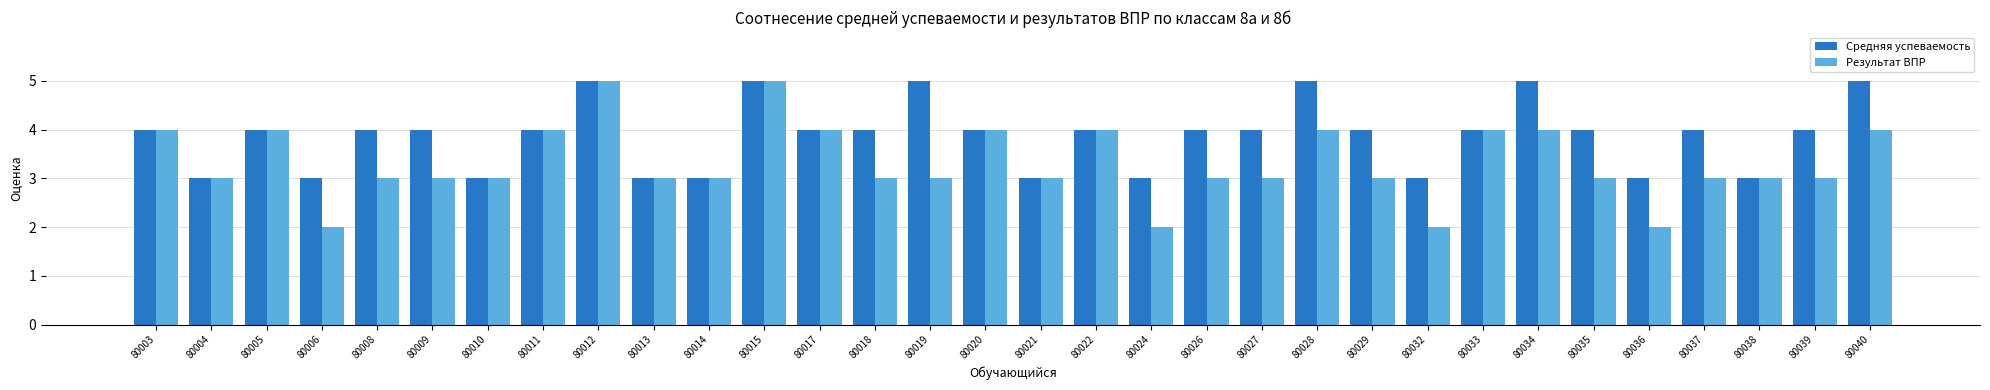

Which series has the widest spread of values?

Результат ВПР